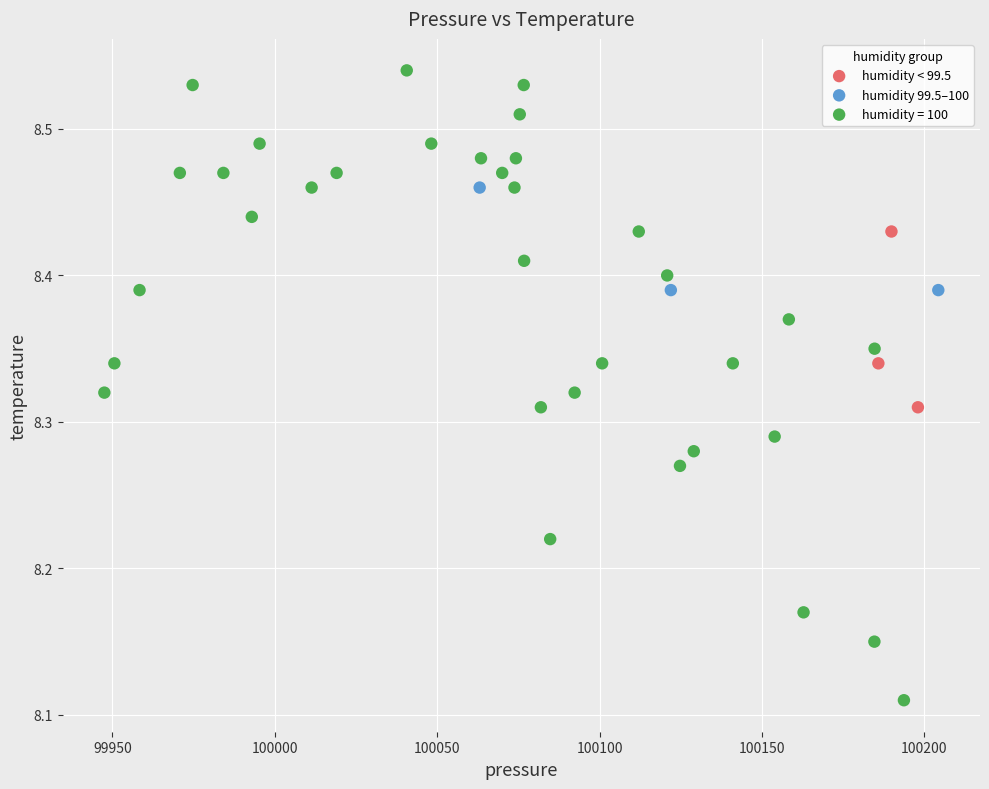

Which series contains the highest Y value?

humidity = 100